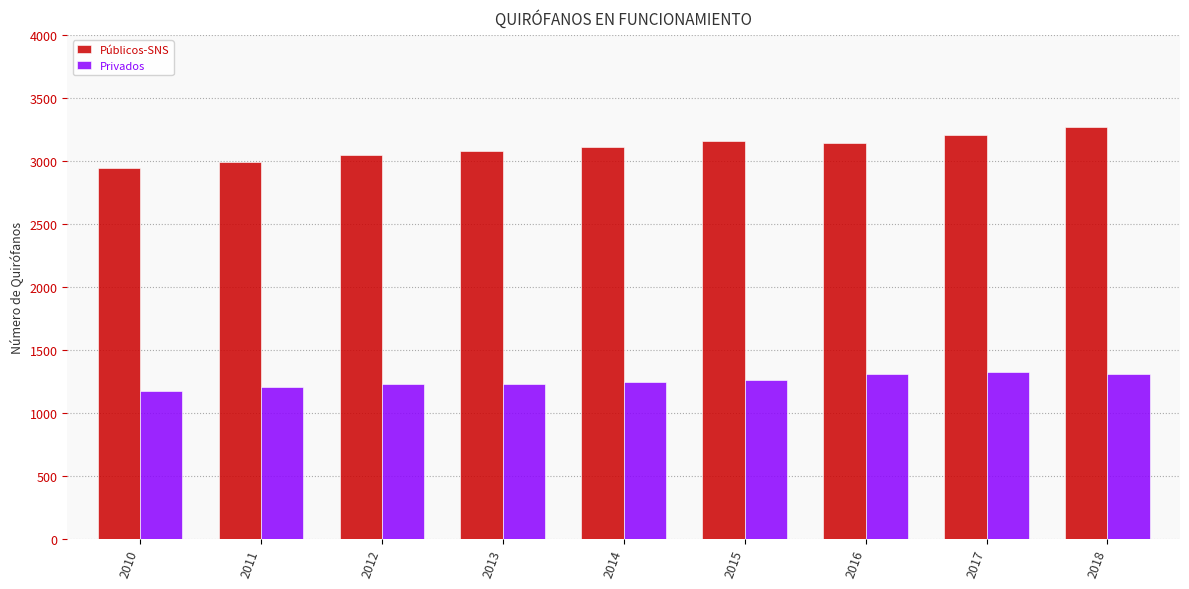

What is the sum of all Privados values?

11268